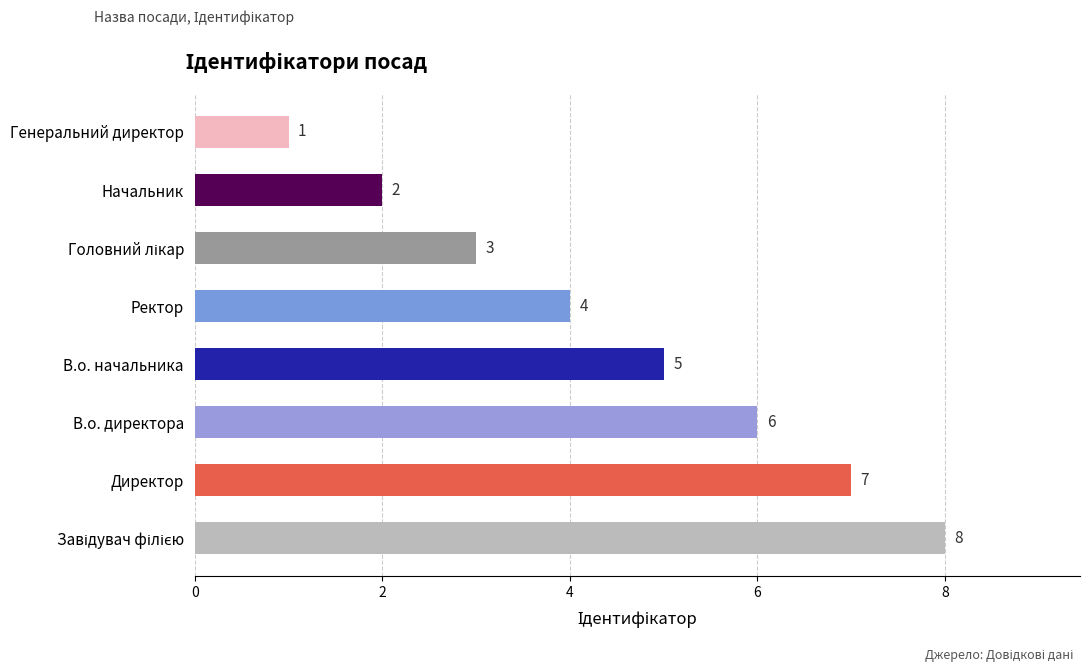

Reading bottom to top, list all the values displayed in this chart.

8	7	6	5	4	3	2	1